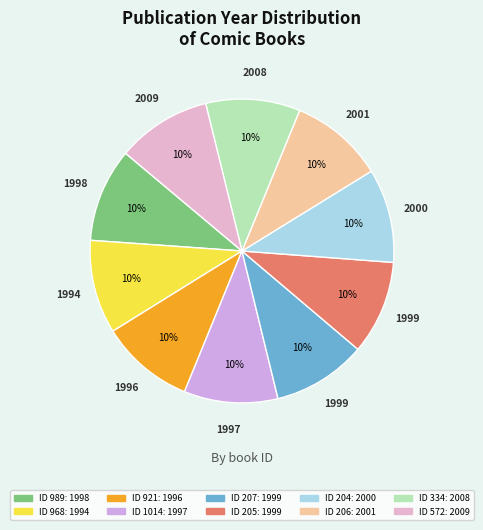

Which category has the biggest portion of the pie?

572